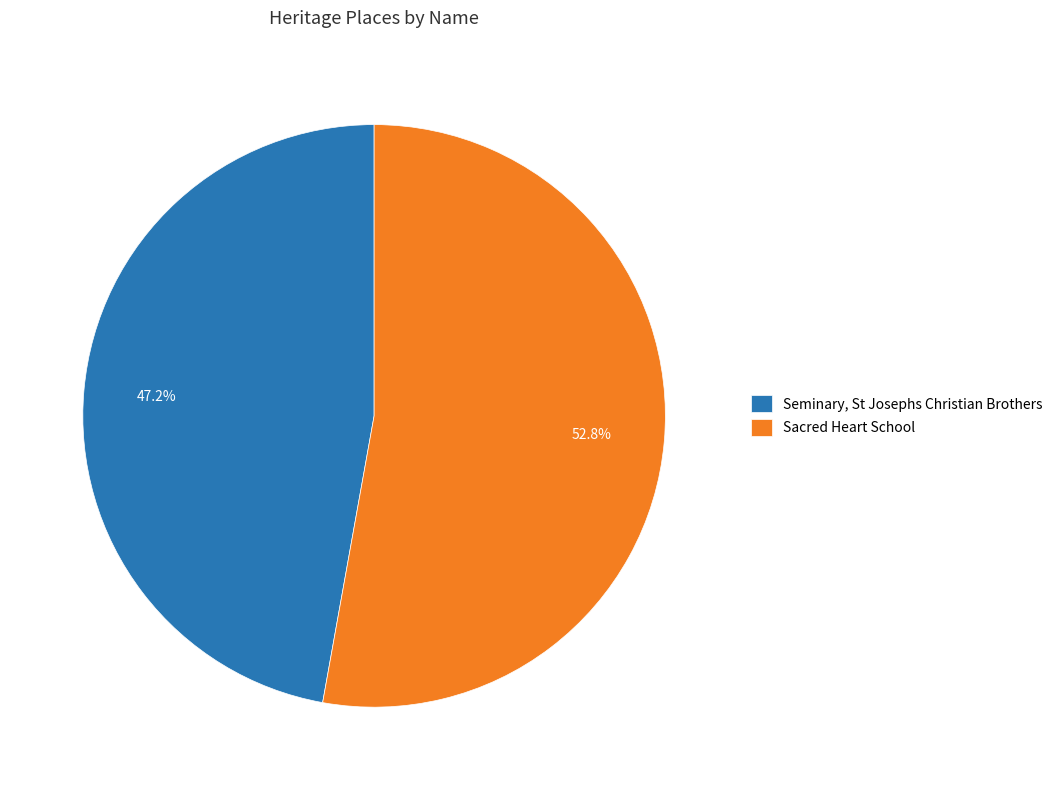

To the nearest percent, what portion does Seminary, St Josephs Christian Brothers represent?

47%